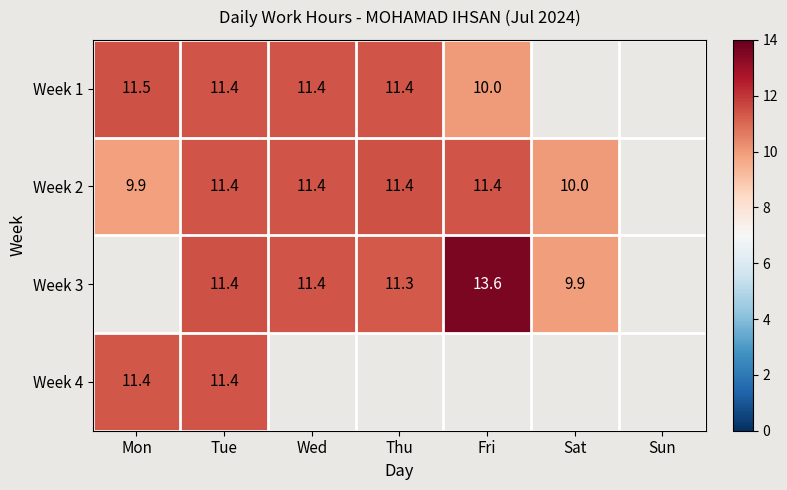

How many distinct data groups are displayed?

4